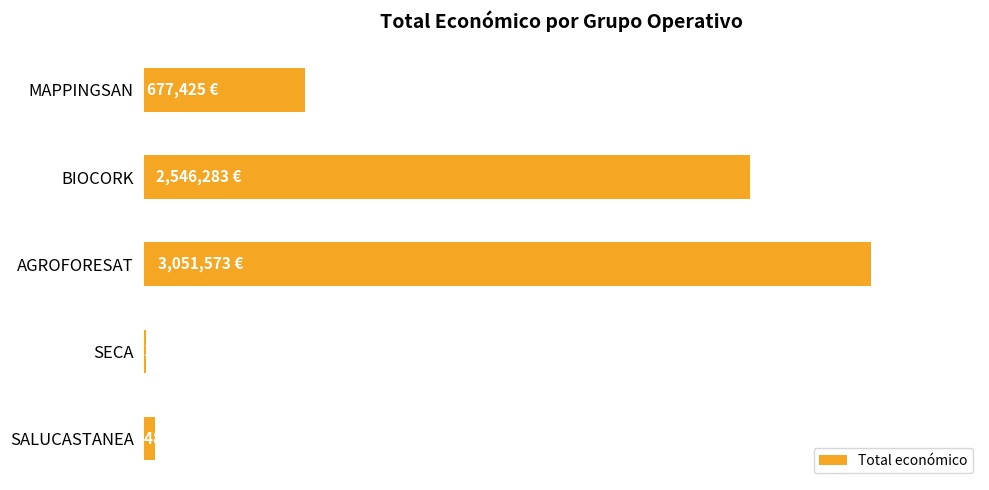

Are the bars horizontal?

Yes